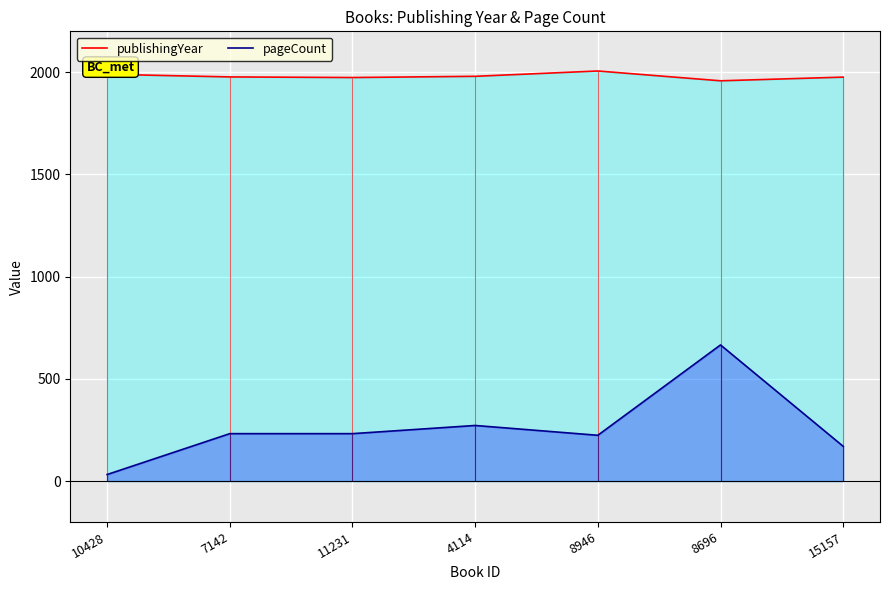

At which label does publishingYear first exceed 1977?

10428